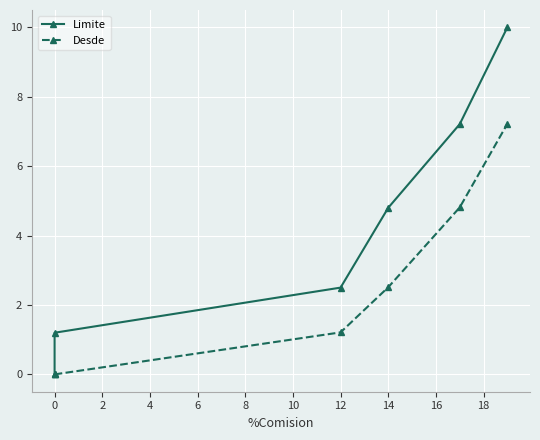

The Desde series shows 6.3 at 6. True or false?

False